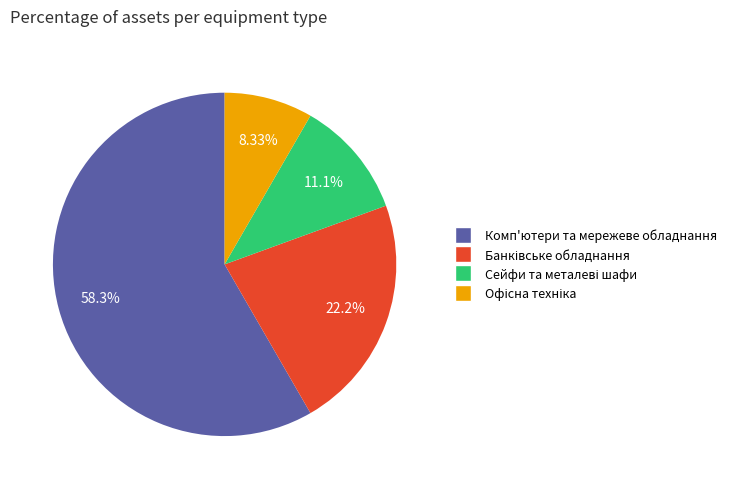

Is there a majority slice in this chart?

Yes